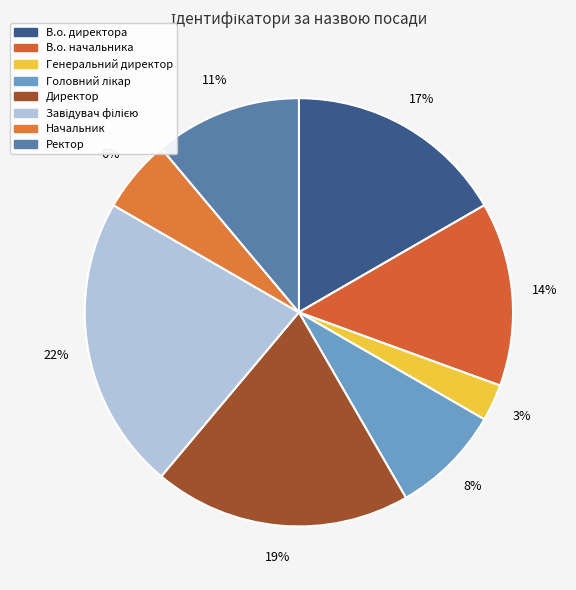

Is there any slice that represents more than half of the pie?

No